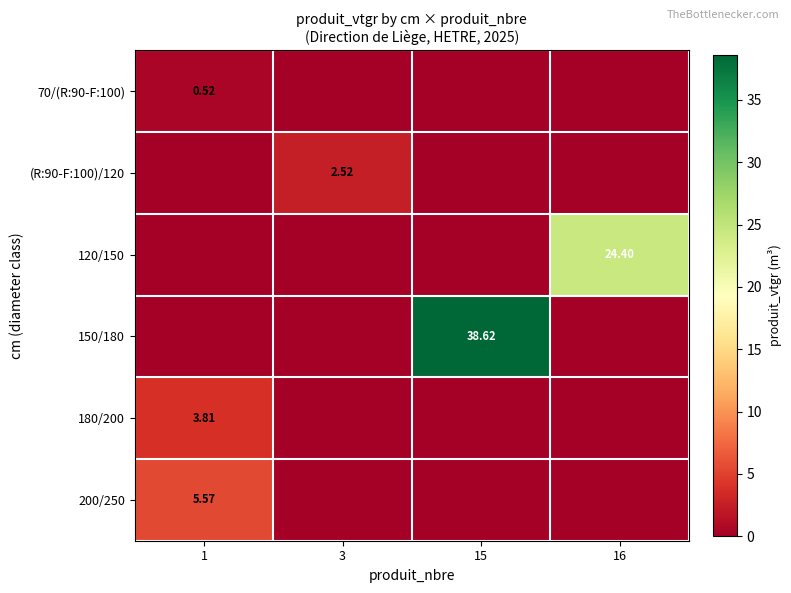

Which series has the widest spread of values?

150/180